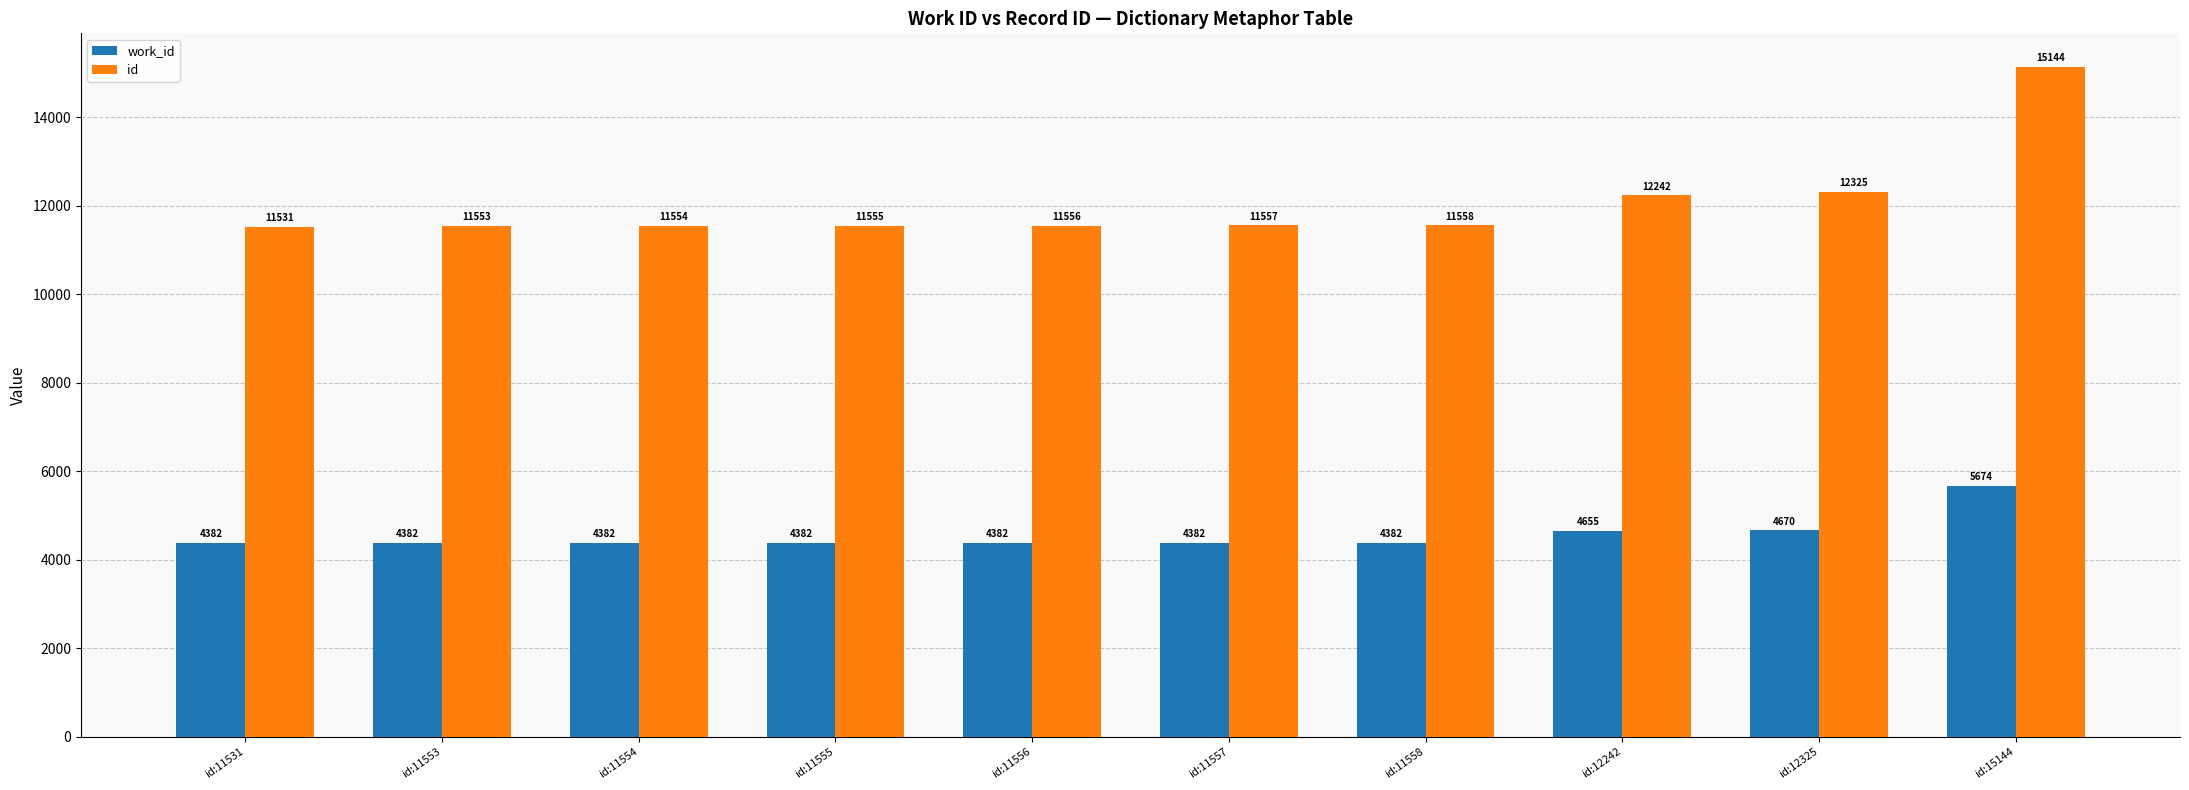

Between id:11555 and id:15144, which series saw the biggest shift?

id